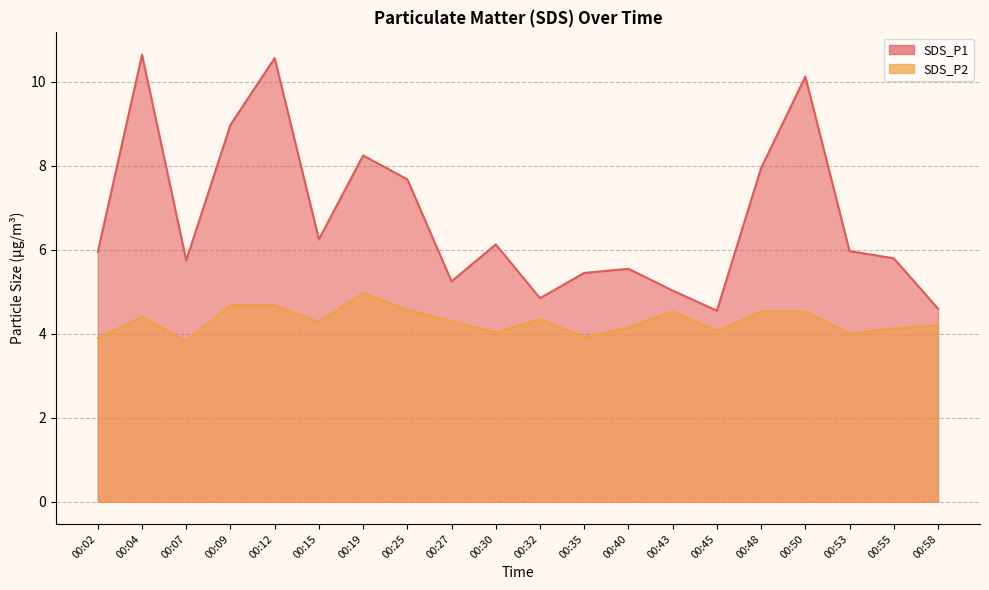

The SDS_P1 series shows 4.8 at 00:32. True or false?

True